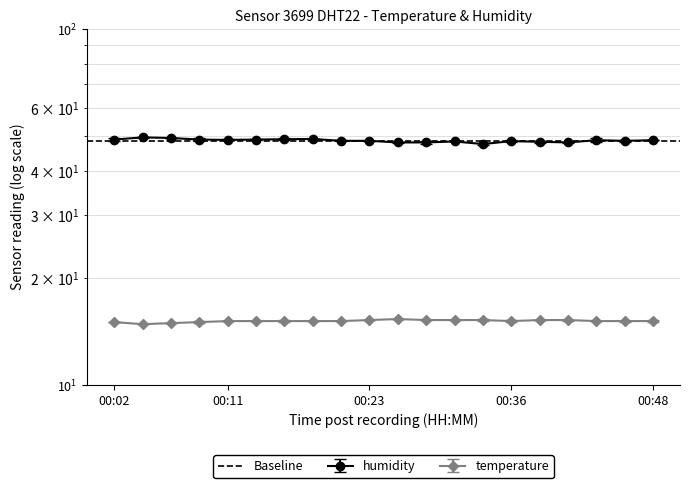

The value of temperature at 00:45 is 23.8. True or false?

False